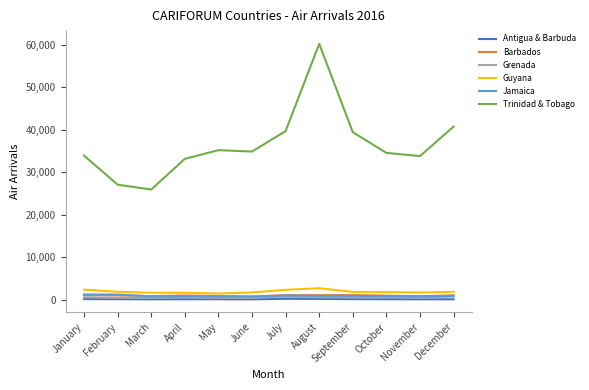

Is the value of Antigua & Barbuda at February greater than the value of Grenada at July?

No